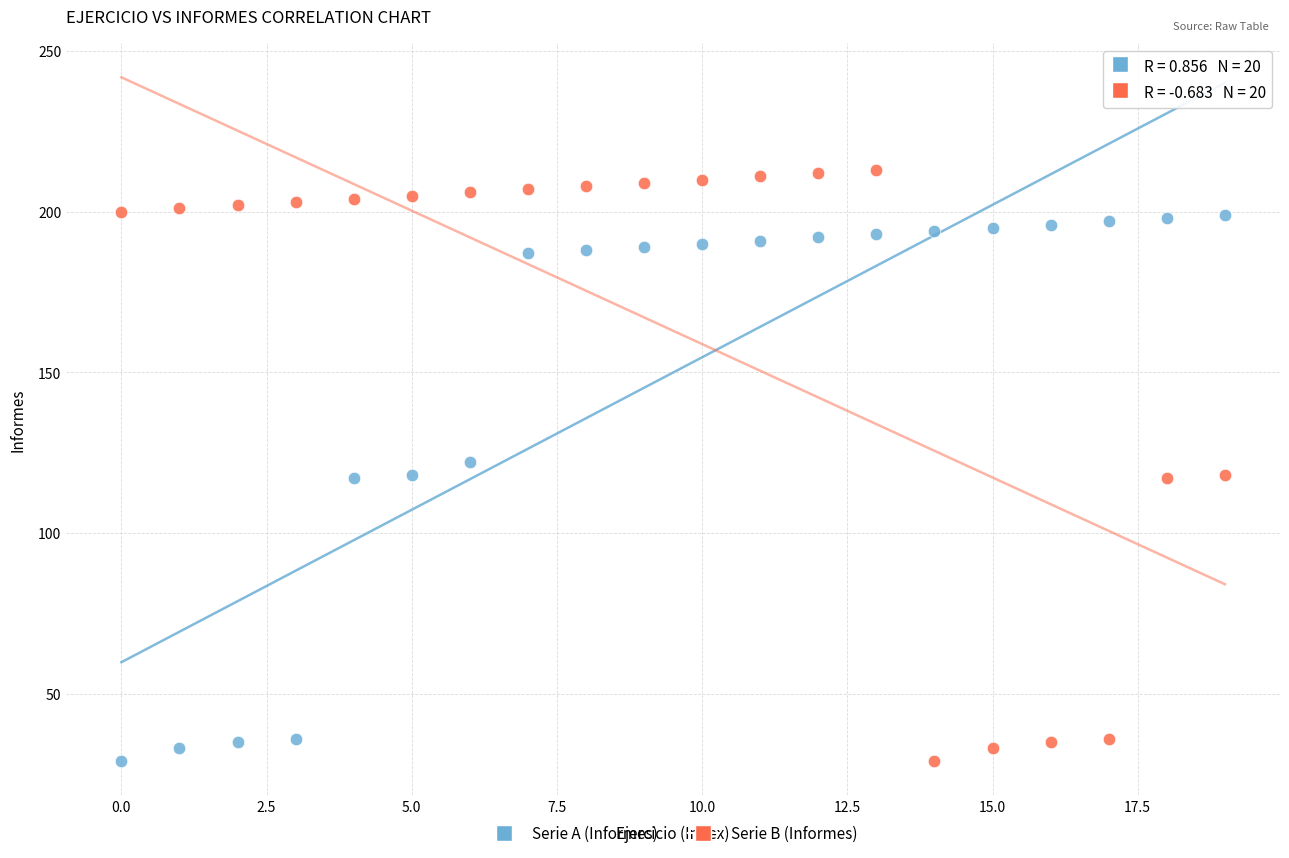

Which series contains the highest Y value?

Serie B (Informes)